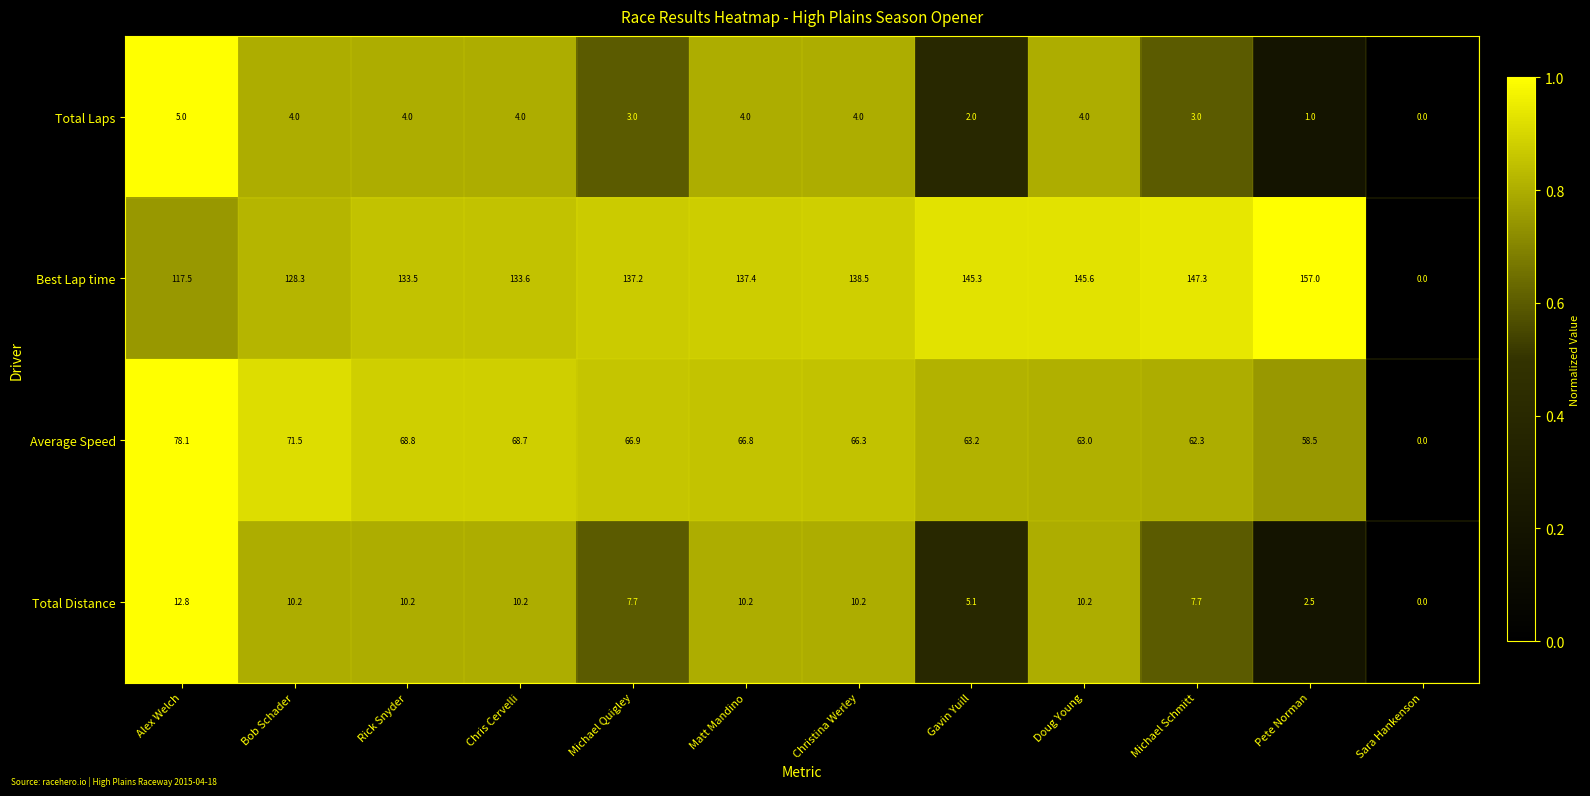

What is the spread (max minus min) of values at Pete Norman?

156.0